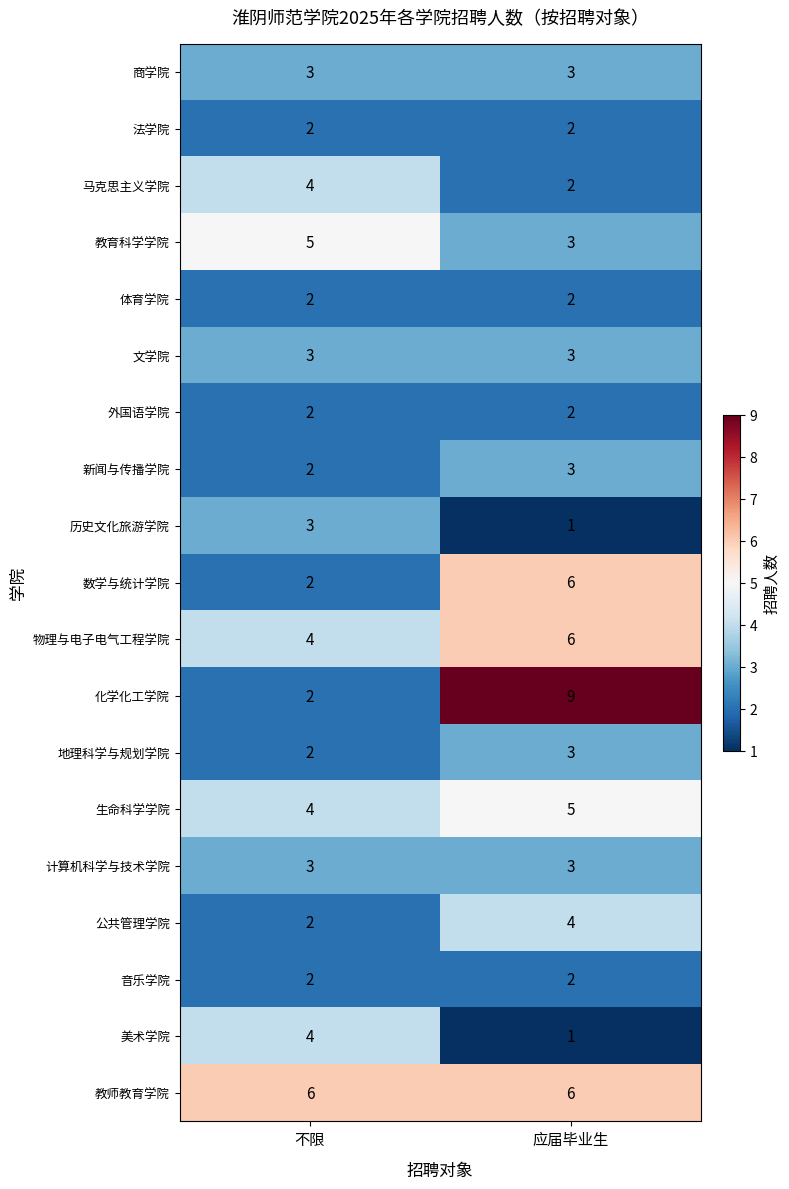

Rank the categories by 数学与统计学院 value from lowest to highest.

不限, 应届毕业生